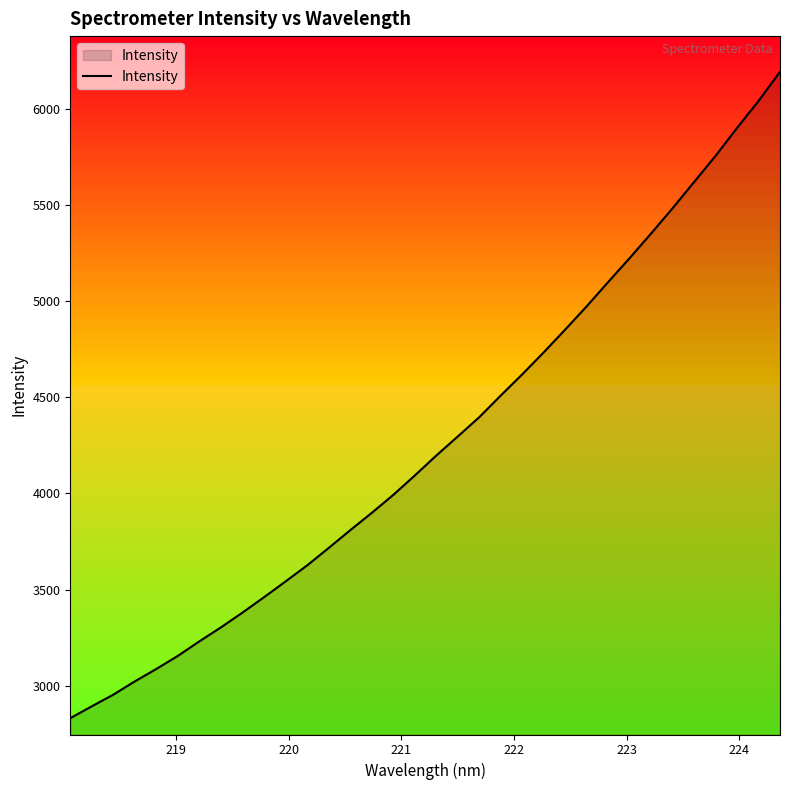

True or false: there are more than 1 points higher than both neighbors.

False